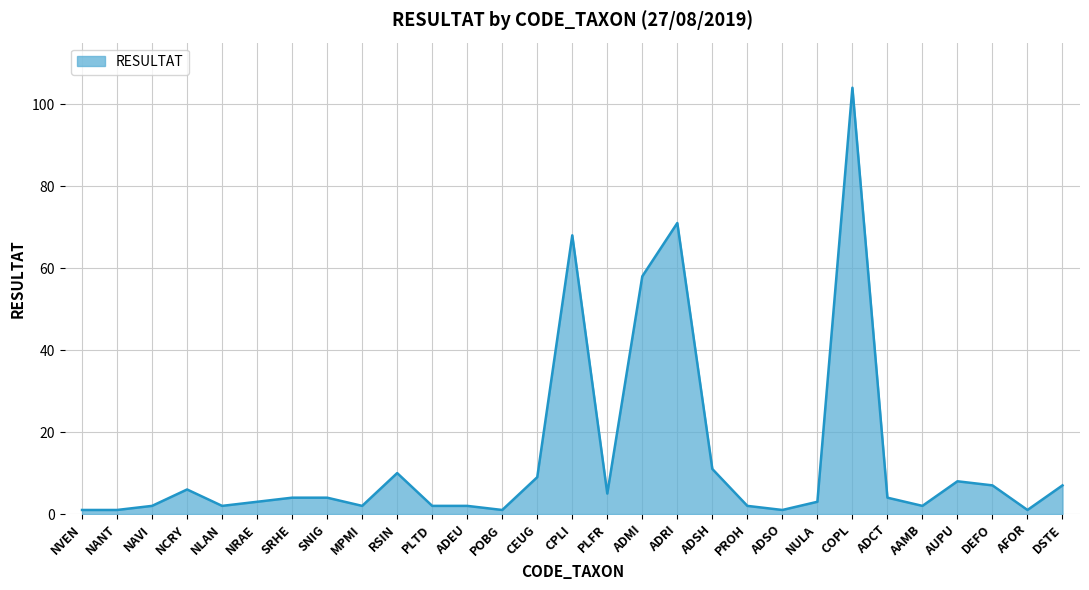

What is the difference between the maximum and minimum values?

103